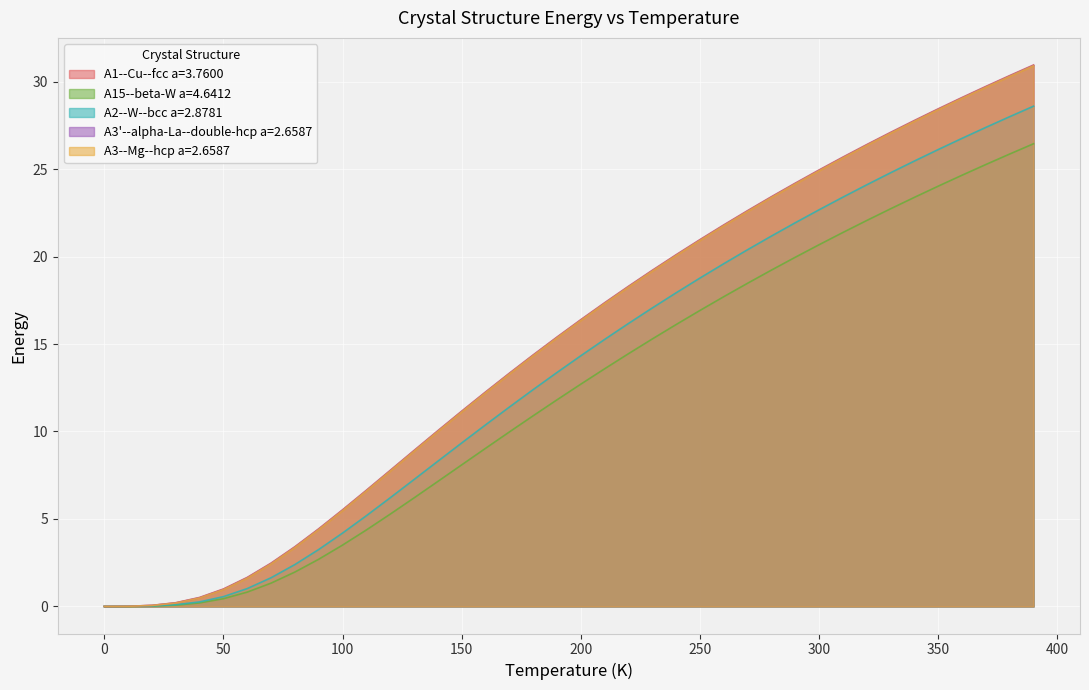

What is the difference between the maximum and minimum values in the A3--Mg--hcp a=2.6587 series?

30.9